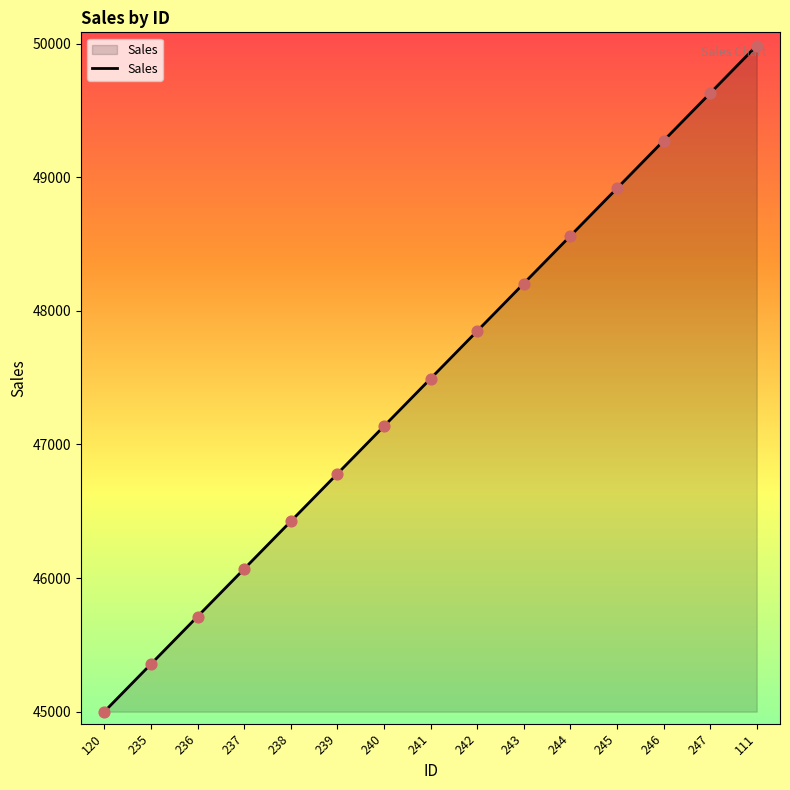

Approximately how many times larger is the value at 240 compared to 243?

1.0